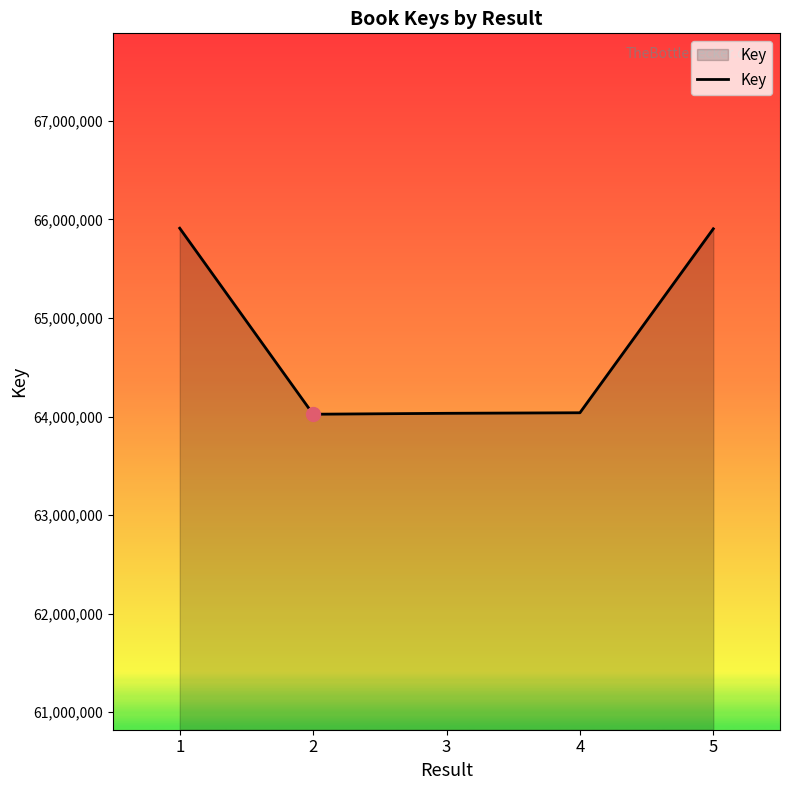

What is the maximum value shown in the chart?

65910890